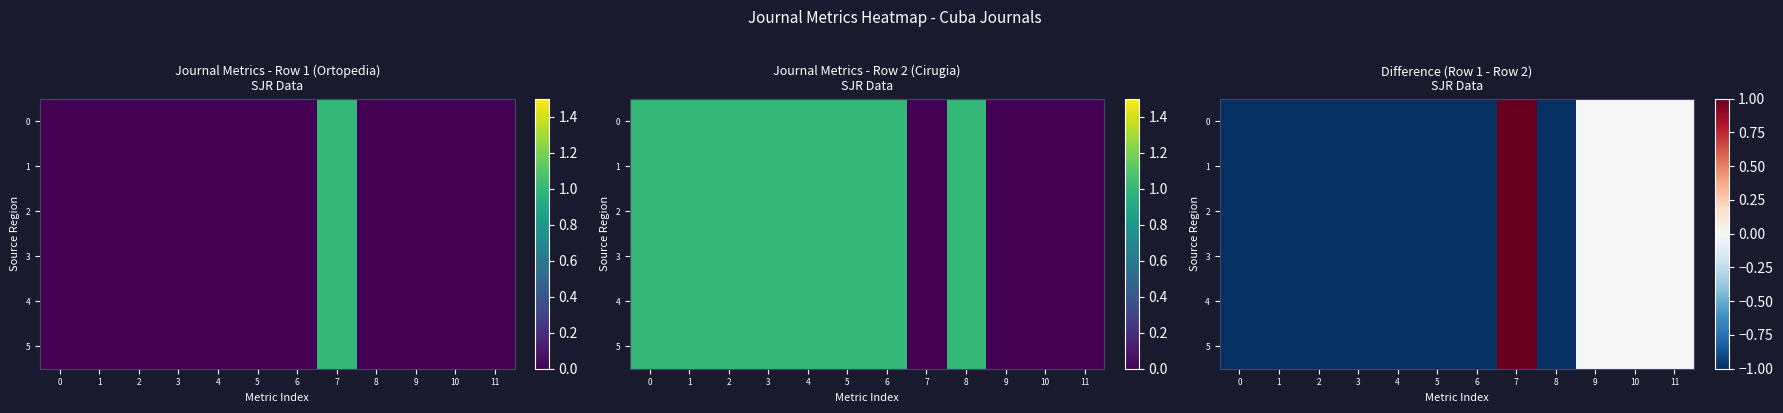

How many values in 2 are below zero?

8